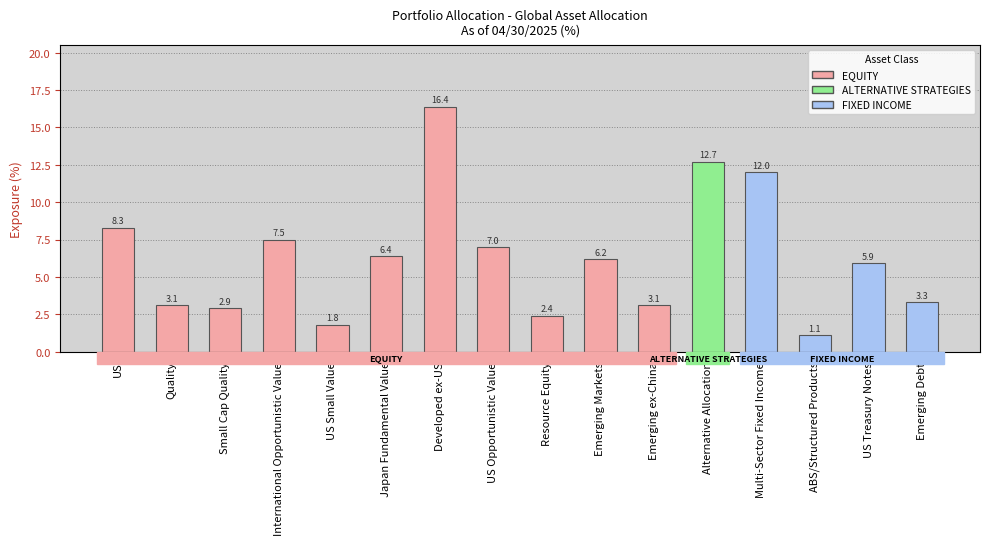

Read the value at Quality.

3.1